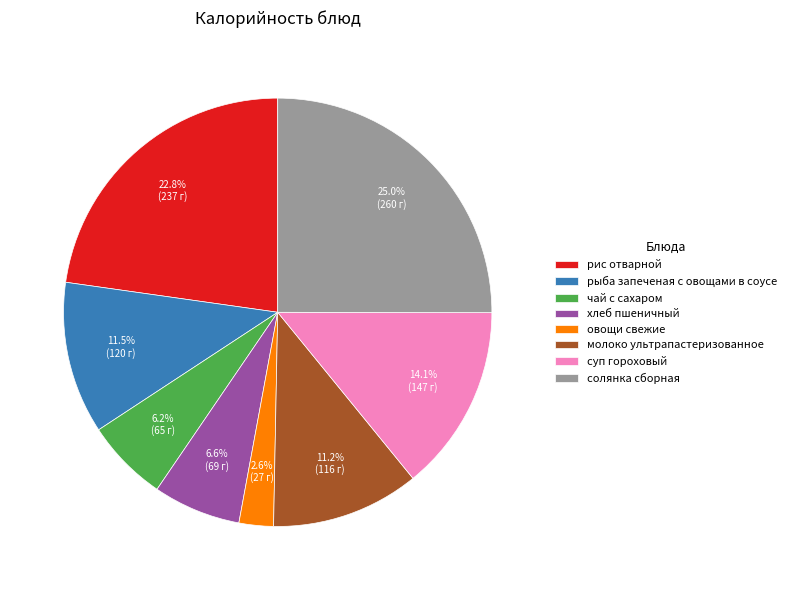

What percentage is the молоко ультрапастеризованное slice, to the nearest percent?

11%